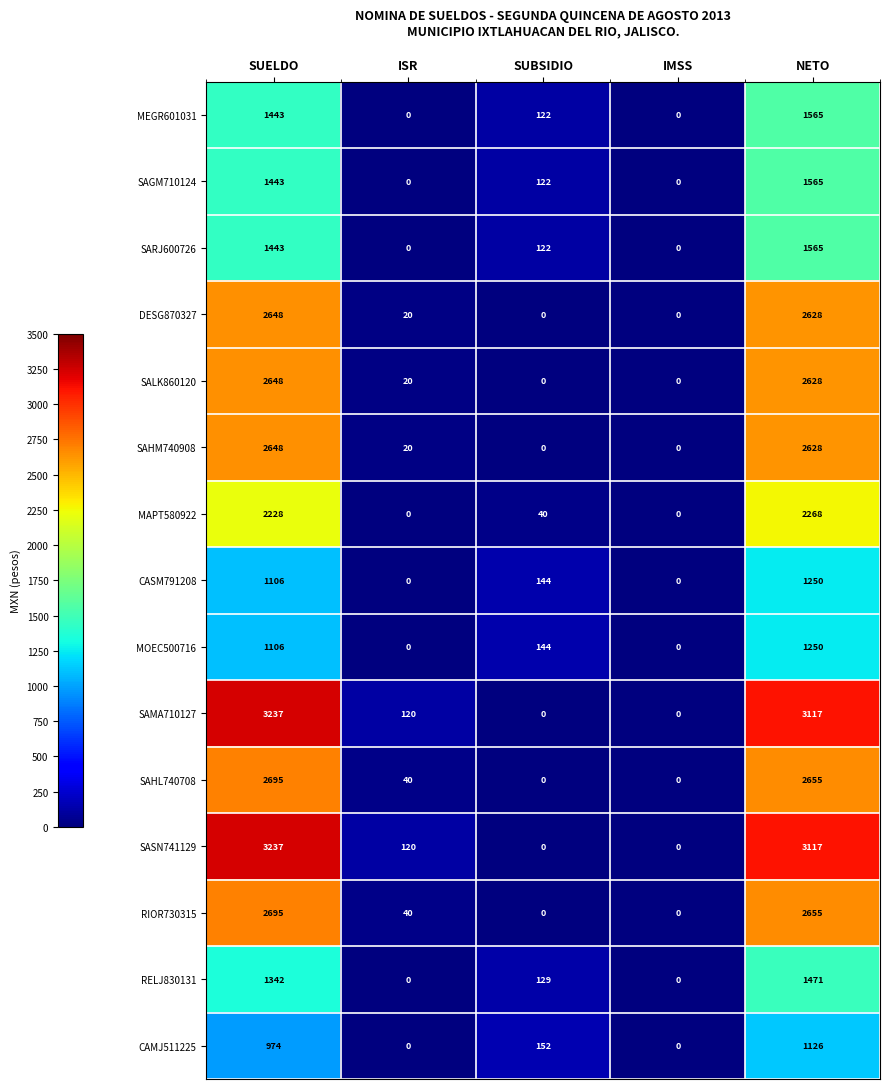

At how many categories does at least one series exceed 975?

2